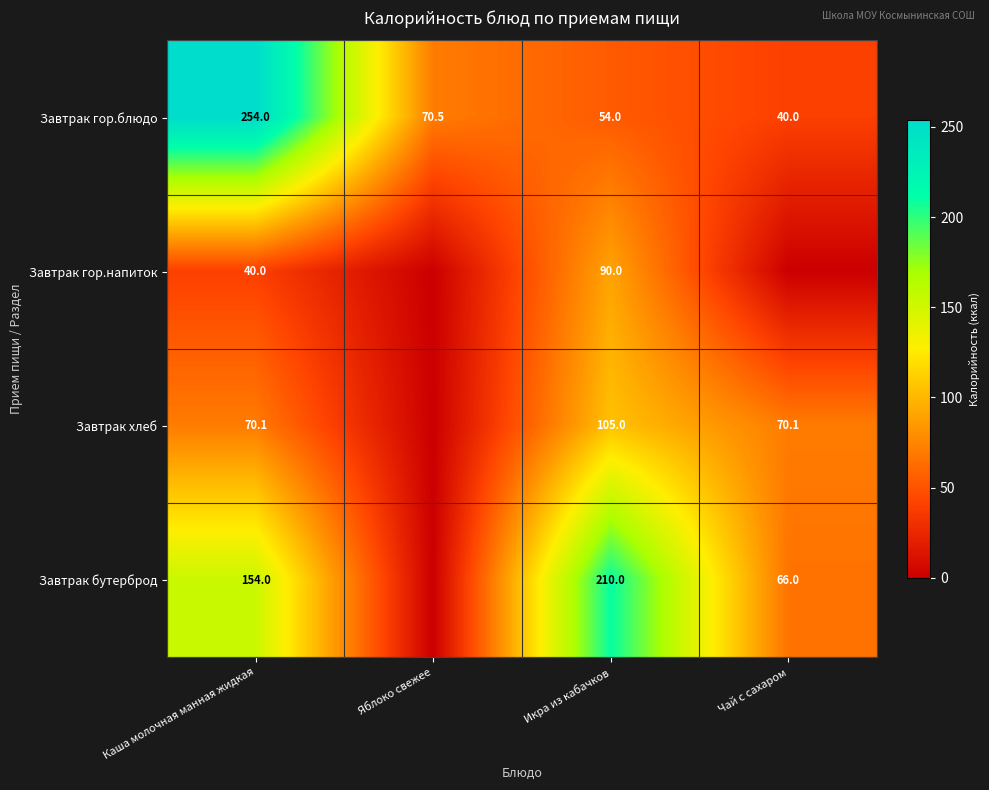

What is the total value across all series at Каша молочная манная жидкая?

518.1